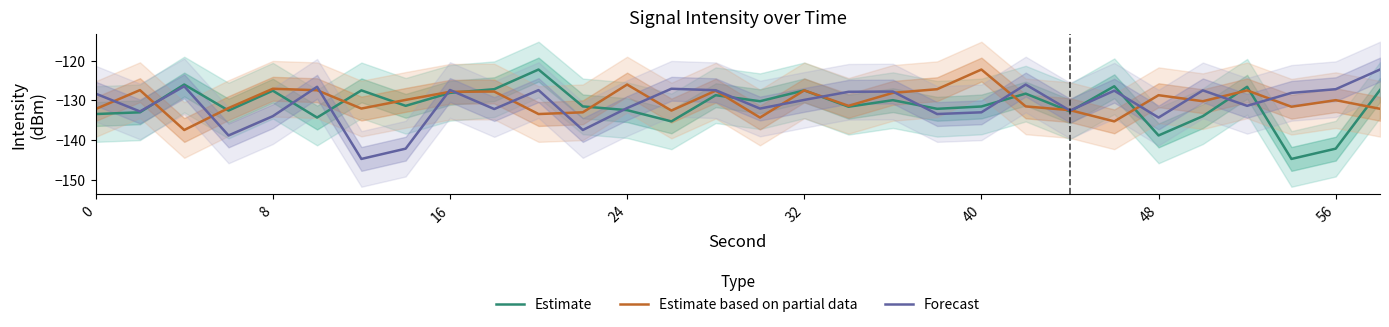

What is the highest value of the Estimate series?

-122.3